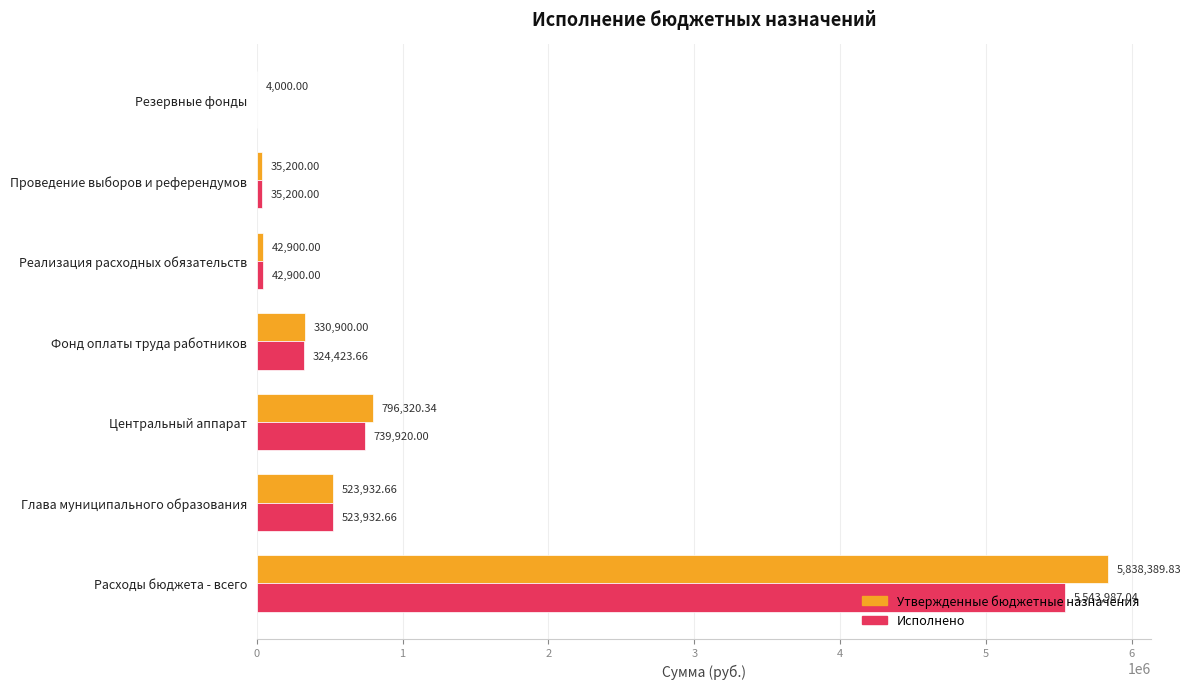

Which series changed the most between Центральный аппарат and Реализация расходных обязательств?

Утвержденные бюджетные назначения